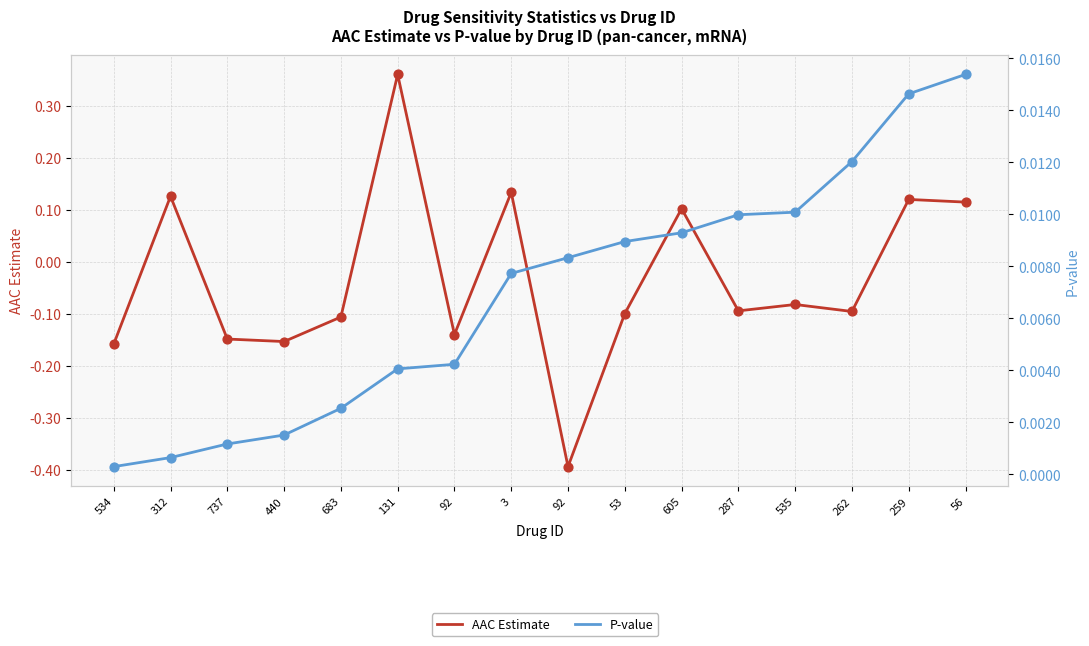

Which series contains the highest Y value?

AAC Estimate